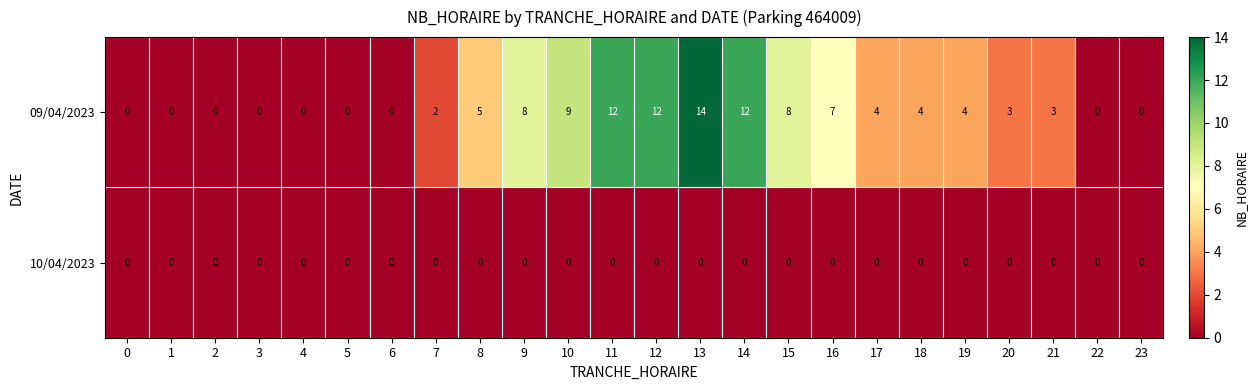

Rank the series by their maximum value, from lowest to highest.

10/04/2023, 09/04/2023